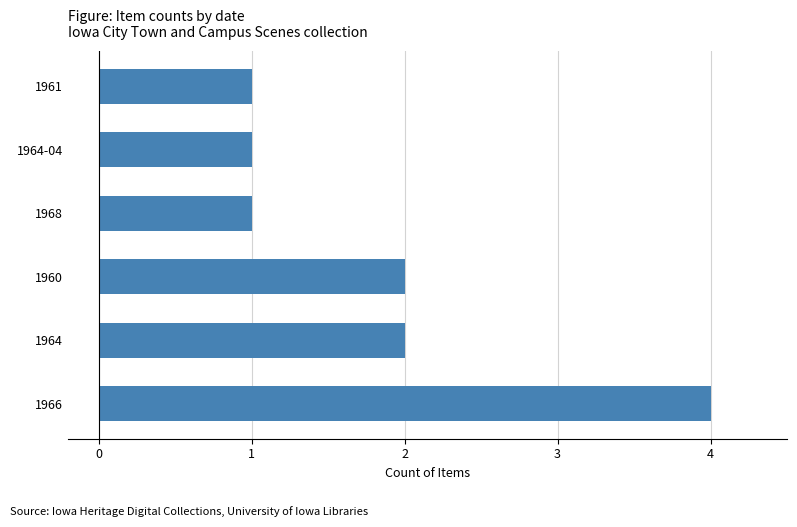

How many values are between 1 and 2?

5